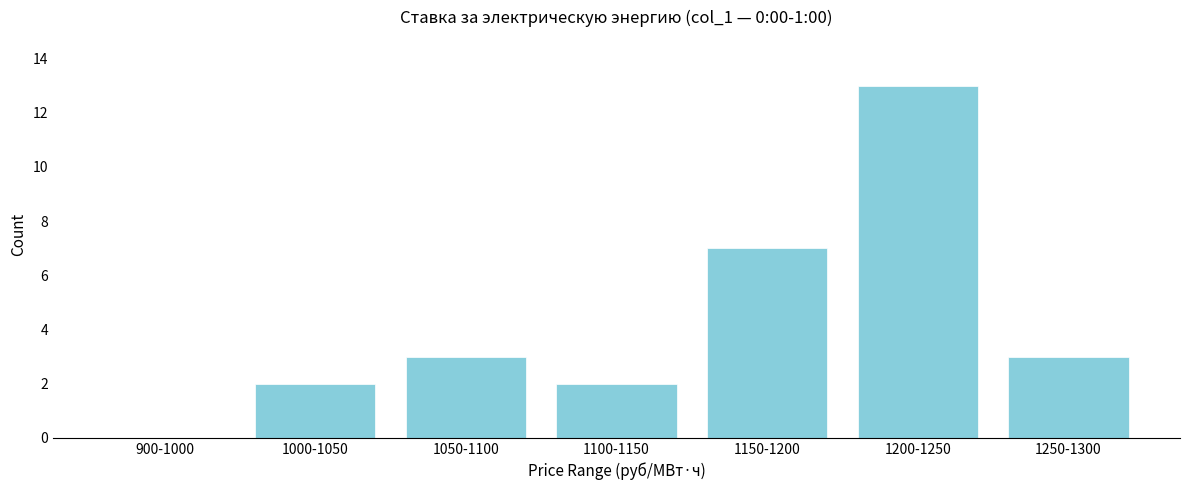

Reading right to left, transcribe all the data shown in this chart.

1250-1300=3	1200-1250=13	1150-1200=7	1100-1150=2	1050-1100=3	1000-1050=2	900-1000=0